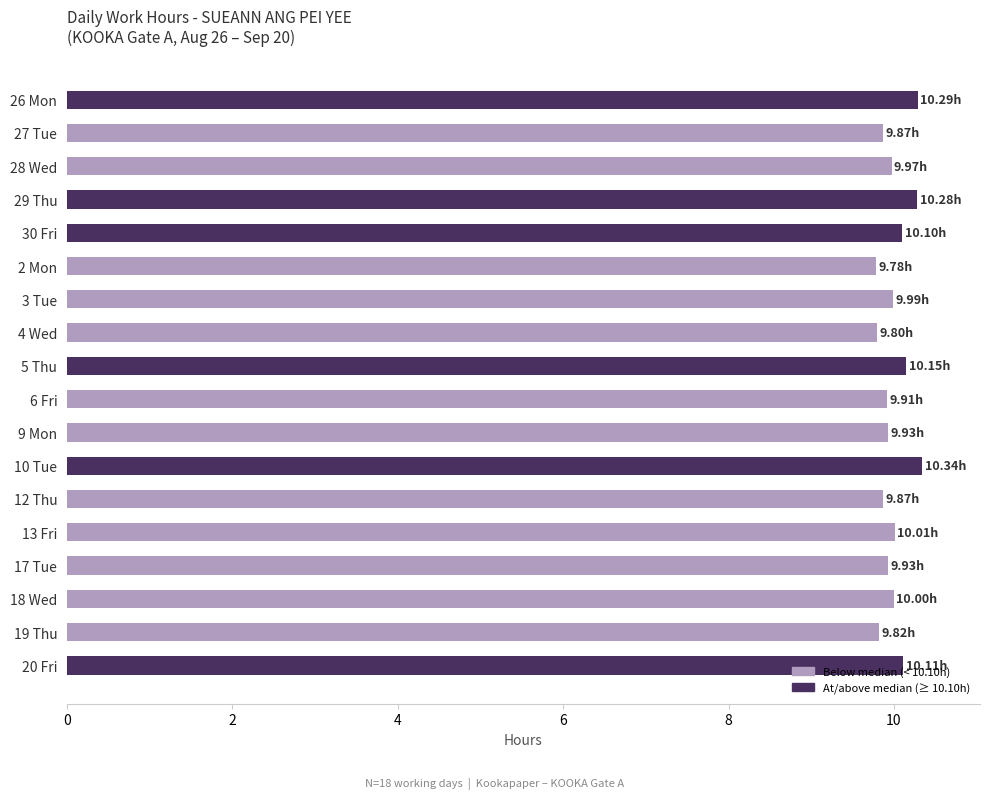

Approximately how many times larger is the value at 4 Wed compared to 10 Tue?

0.9